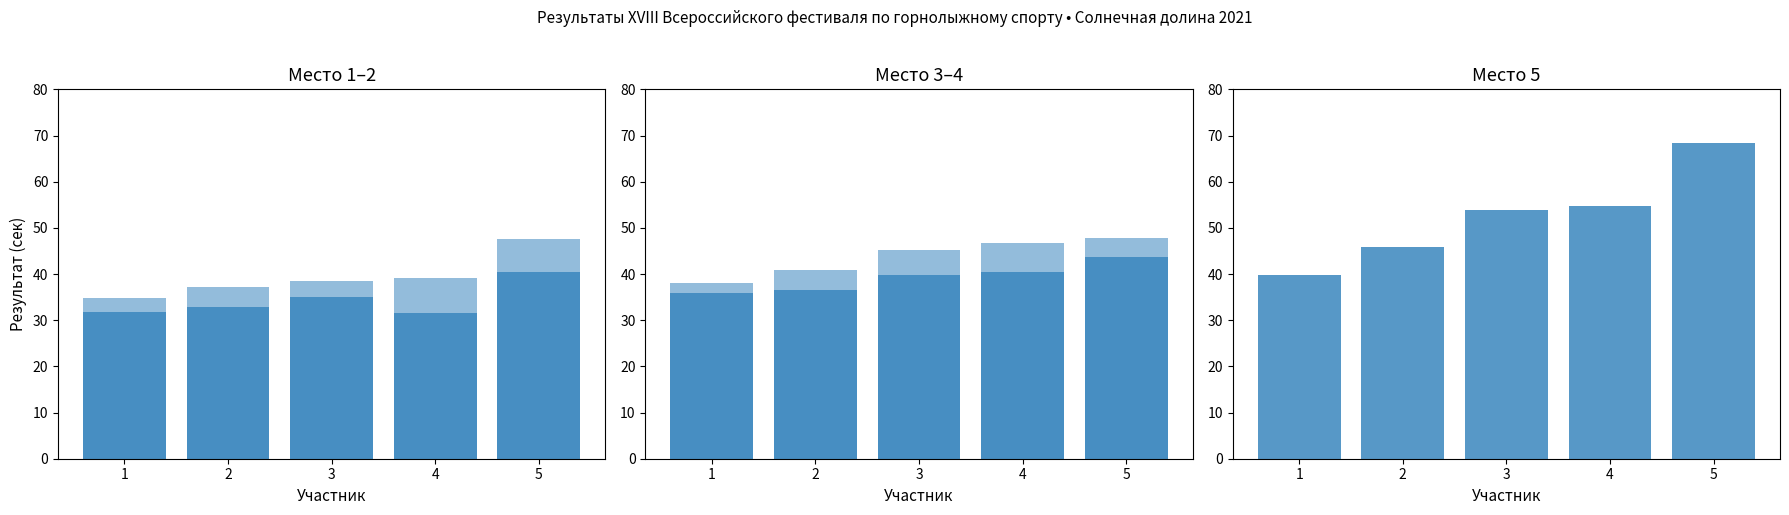

What is the value of the Легенды Урала bar at the 3rd from the left?

35.0